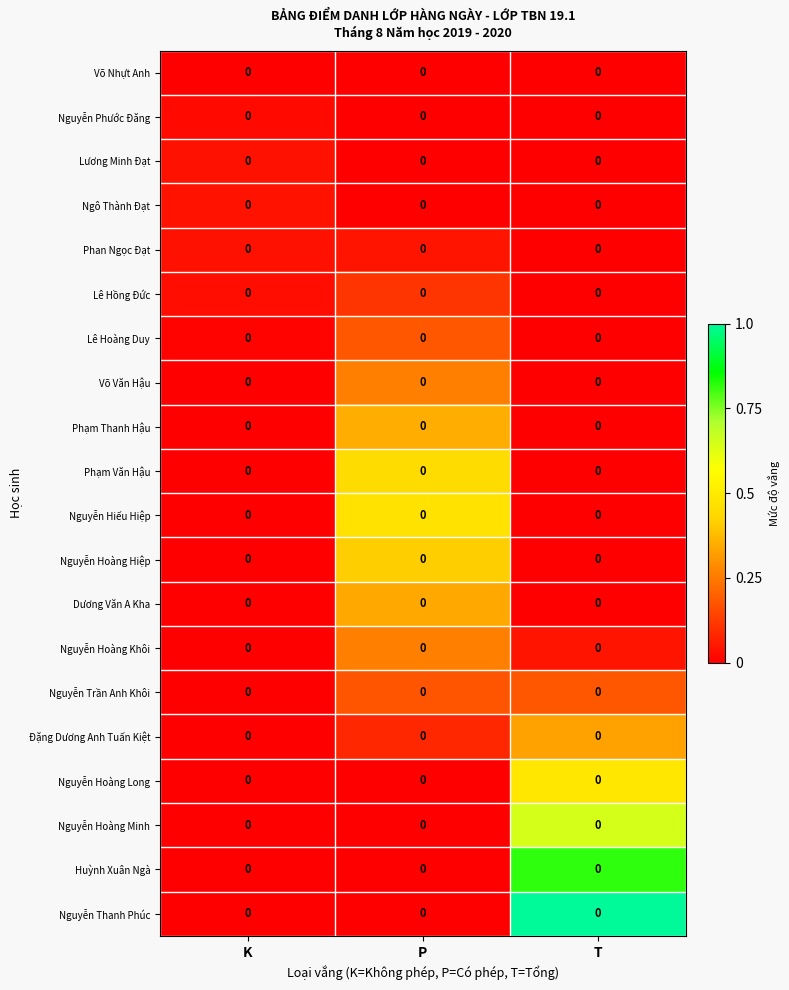

How many categories are shown in the chart?

3